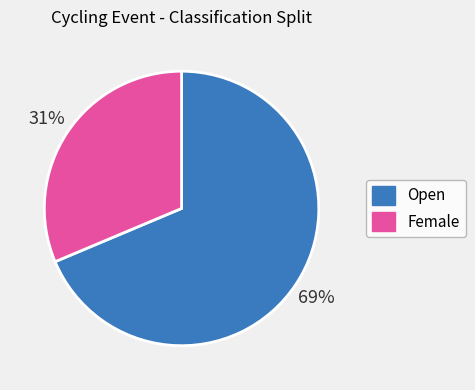

How many segments does this pie chart have?

2